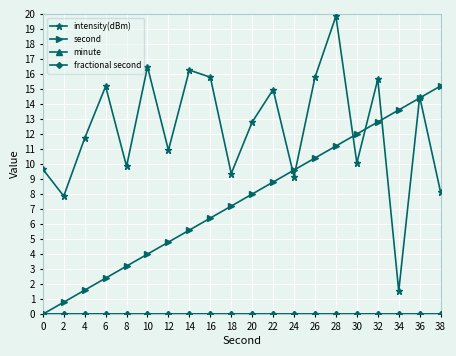

Does the chart display data point markers on the line(s)?

Yes